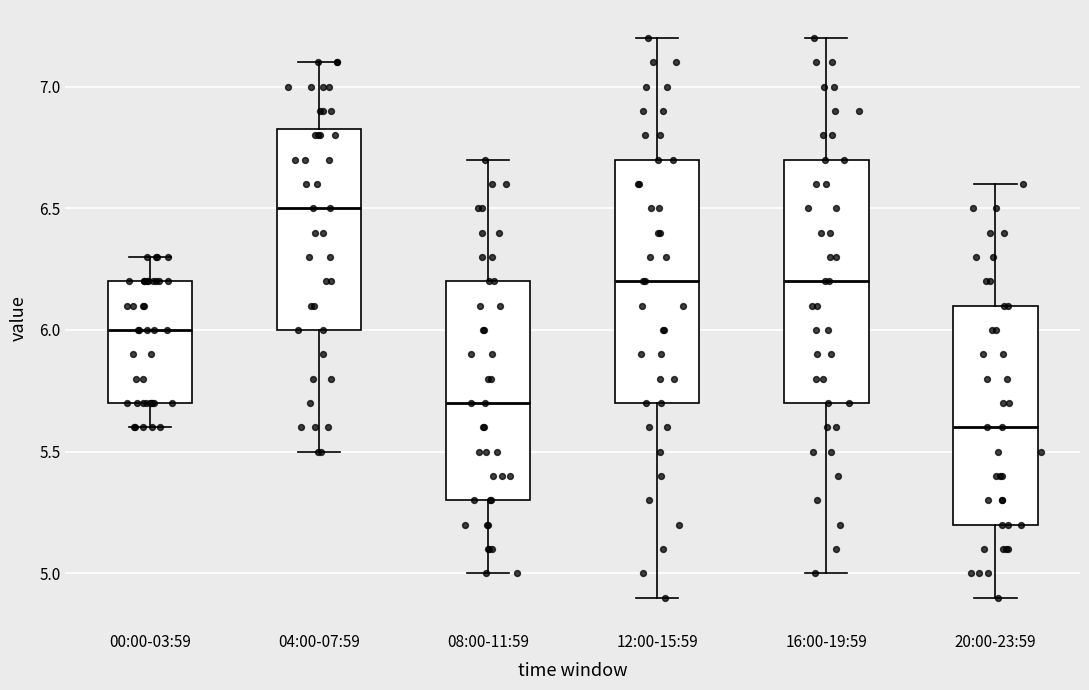

Reading left to right, read every box against the y-axis: the position of its median line, the range the box covers, and the ends of its whiskers. The values are not printed on the chart, so give them approximately, as read against the axis.

00:00-03:59: median 6.00, box 5.70 to 6.20, whiskers 5.60 to 6.30
04:00-07:59: median 6.50, box 6.00 to 6.85, whiskers 5.50 to 7.10
08:00-11:59: median 5.70, box 5.30 to 6.20, whiskers 5.00 to 6.70
12:00-15:59: median 6.20, box 5.70 to 6.70, whiskers 4.90 to 7.20
16:00-19:59: median 6.20, box 5.70 to 6.70, whiskers 5.00 to 7.20
20:00-23:59: median 5.60, box 5.20 to 6.10, whiskers 4.90 to 6.60